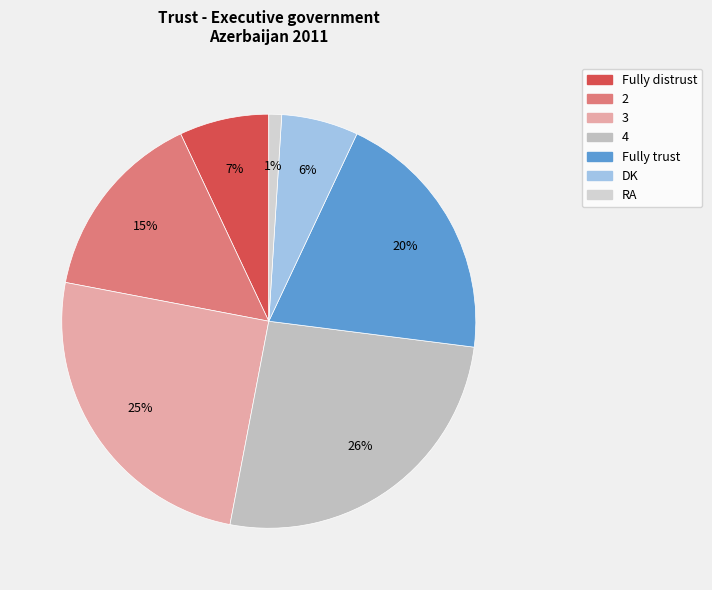

How many segments does this pie chart have?

7